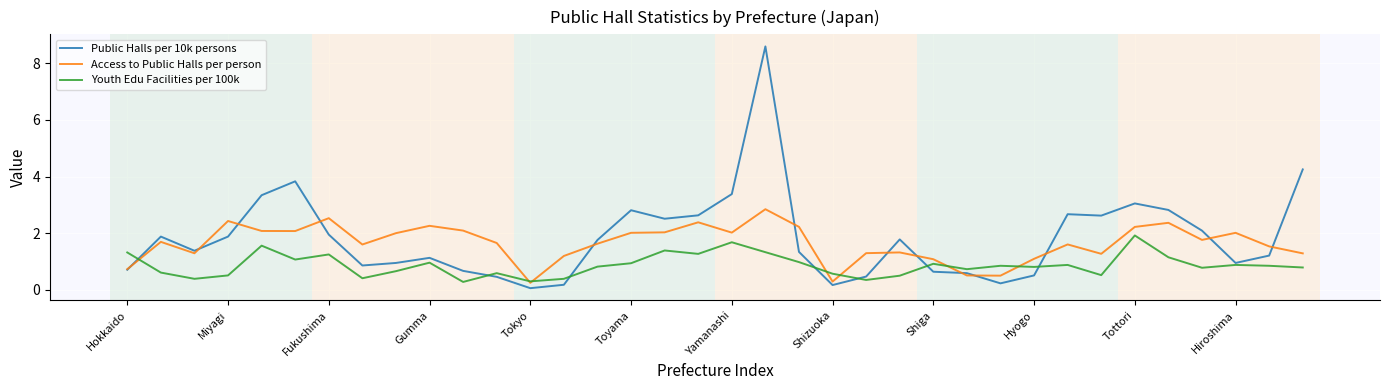

What is the greatest value displayed?

8.6